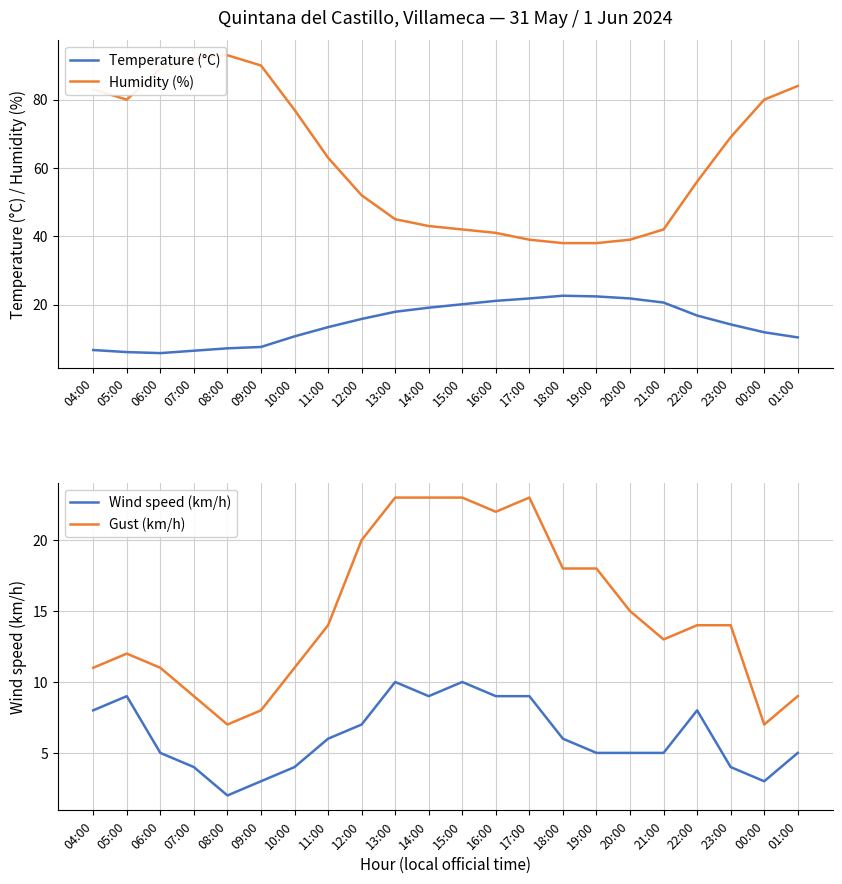

What is the average value of the Gust (km/h) series?

15